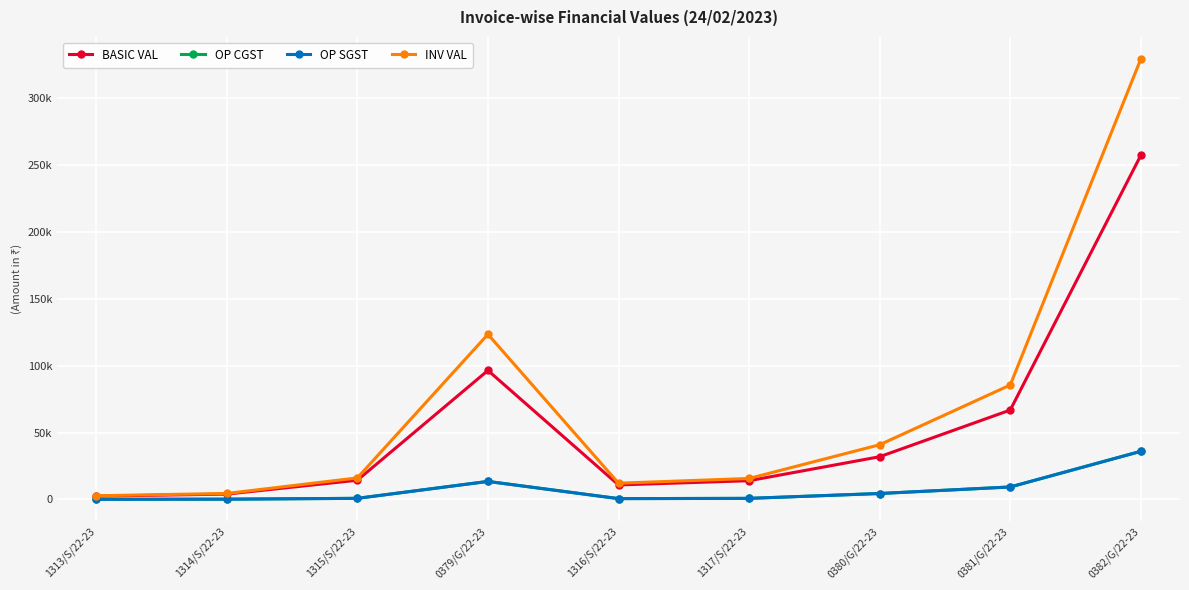

At which category is the sum across all series the highest?

0382/G/22-23